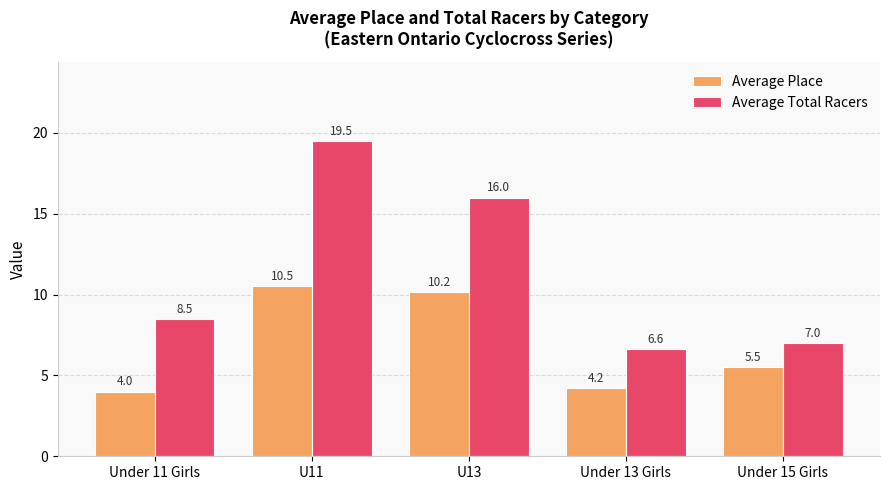

What is the difference between the maximum and minimum values in the Average Place series?

6.5